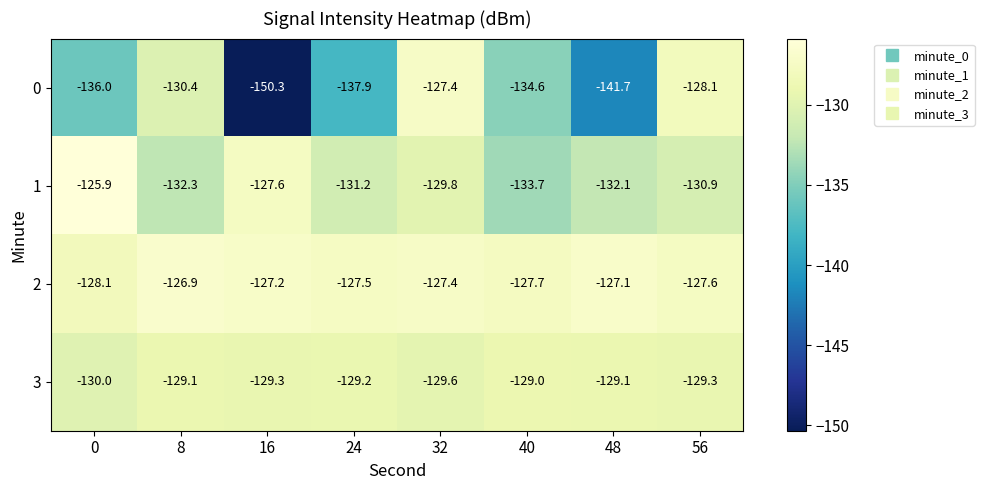

How many series are shown in this chart?

4